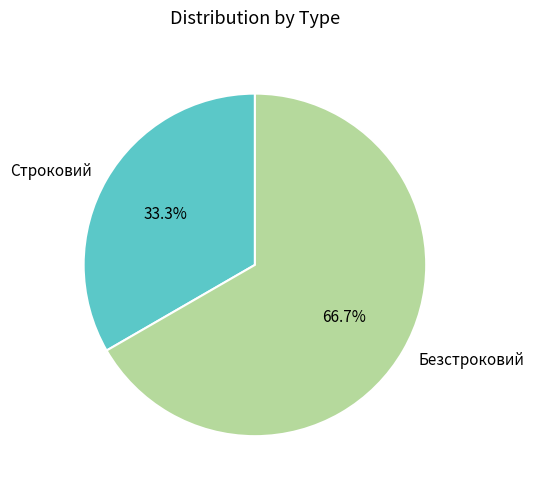

Which slice is the largest?

Безстроковий